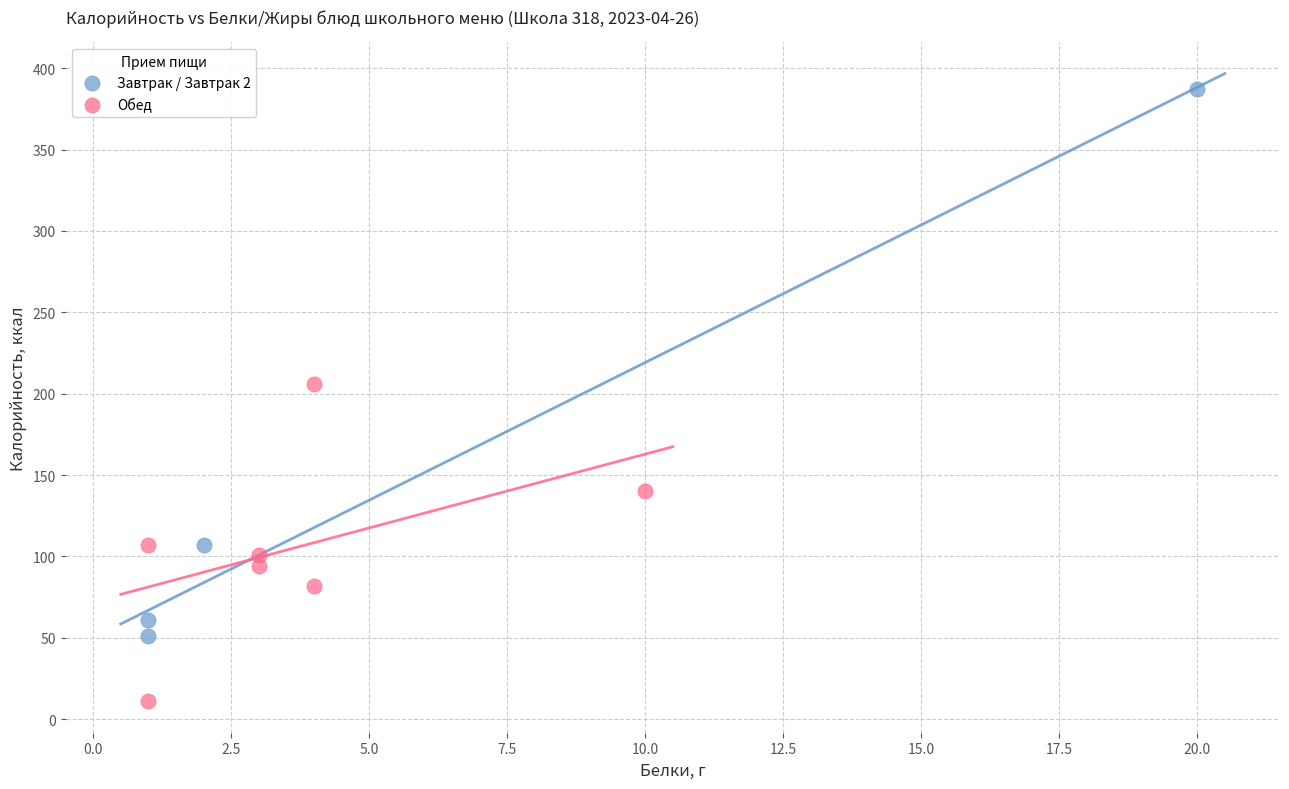

Which series reaches the minimum Y coordinate?

Обед